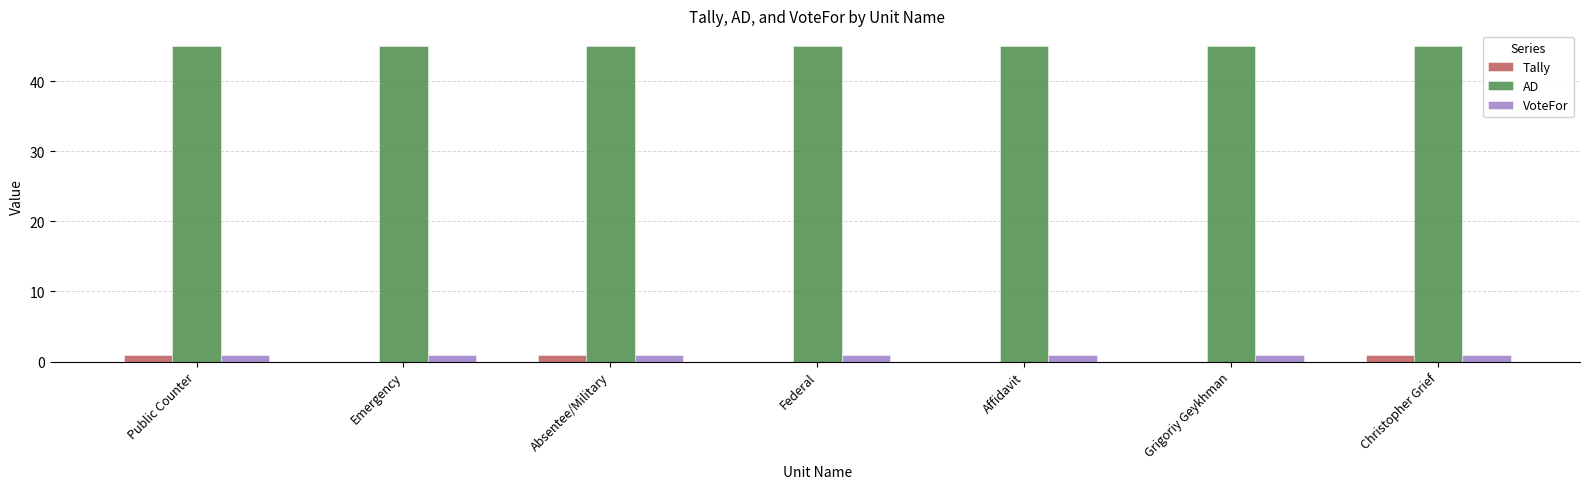

What is the maximum value for AD?

45